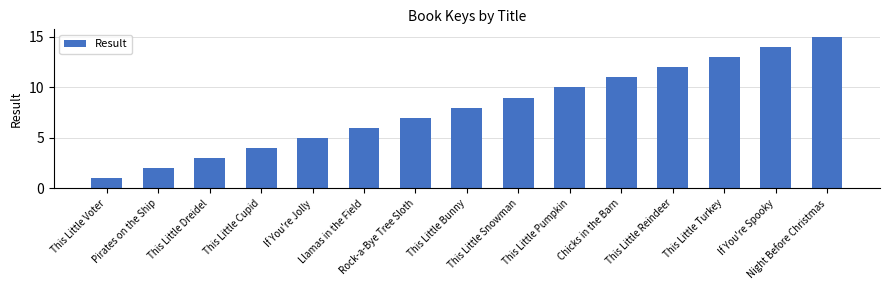

Which has a higher value, This Little Voter or Pirates on the Ship?

Pirates on the Ship